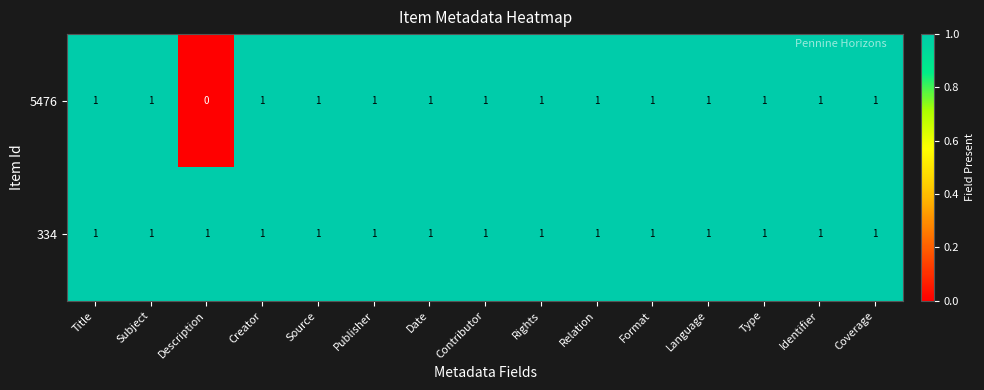

The 334 series shows 0 at Rights. True or false?

False